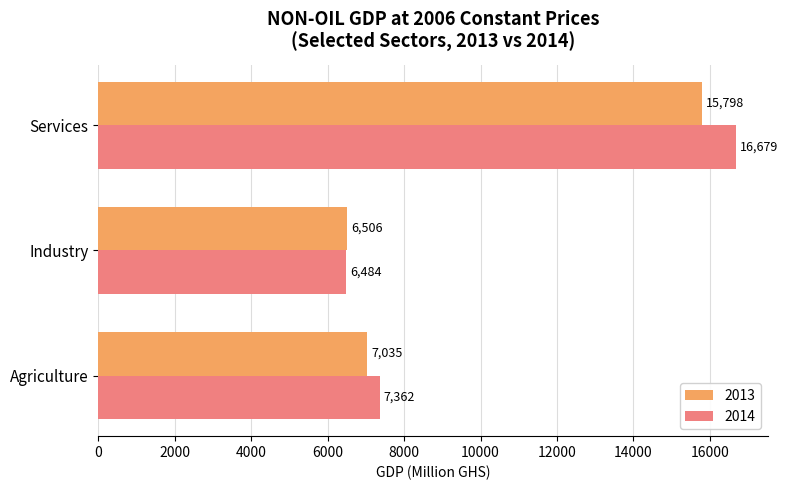

List the labels in order of 2013 value, largest first.

Services, Agriculture, Industry